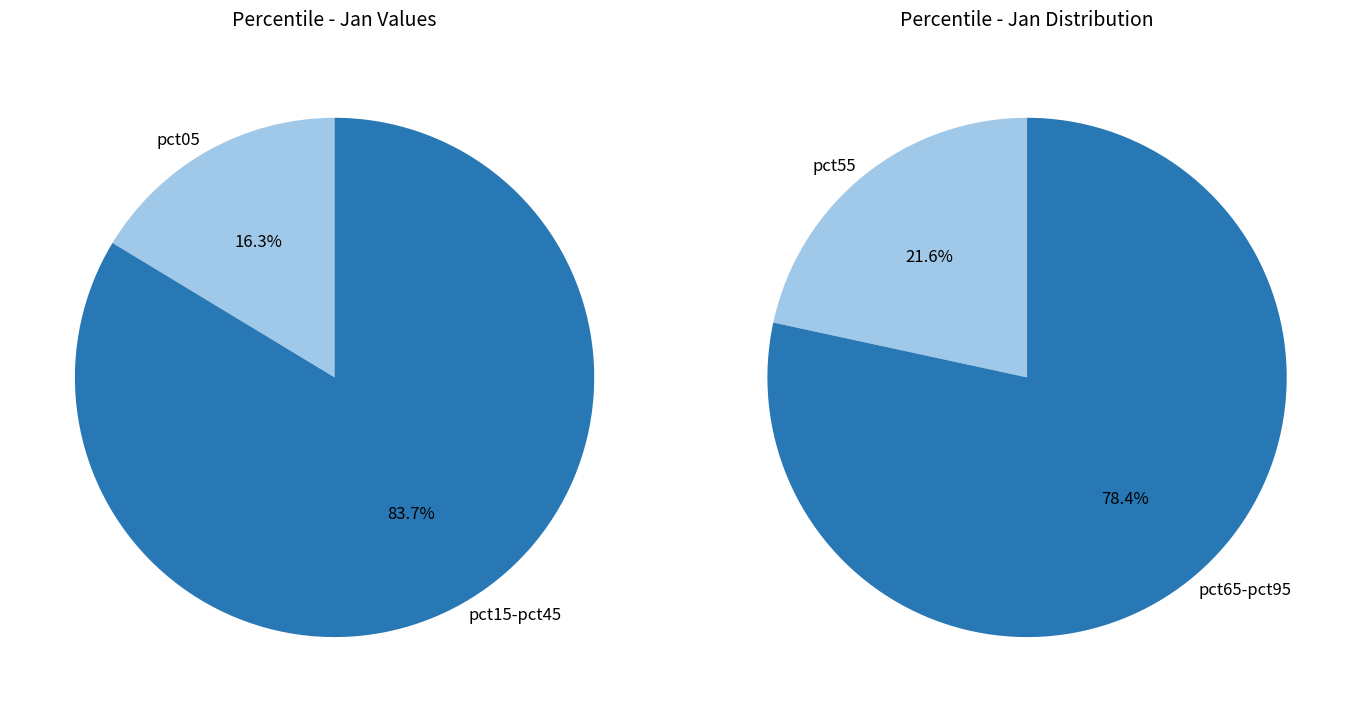

Approximately how many times larger is the value at pct05 compared to pct55?

0.8